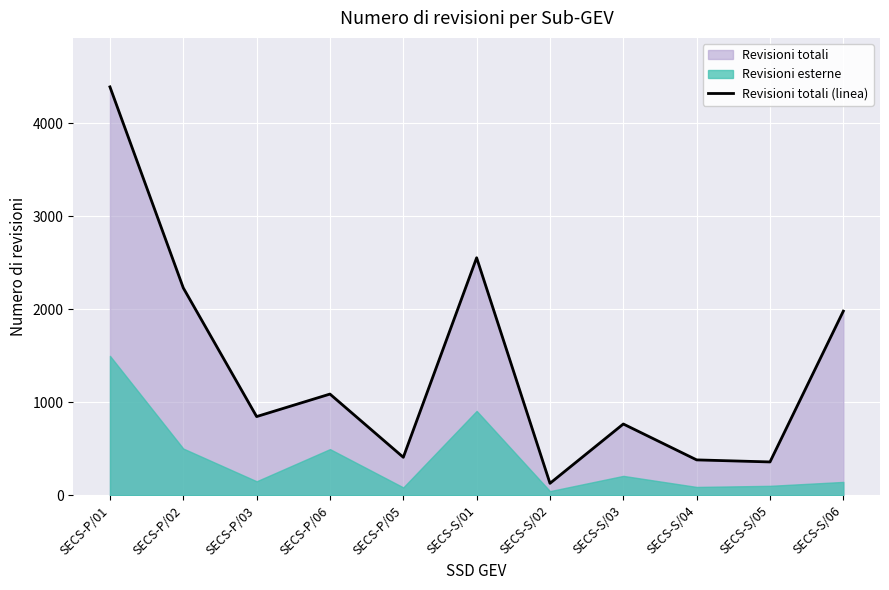

What is the change in value from SECS-S/02 to SECS-S/06?

+1852